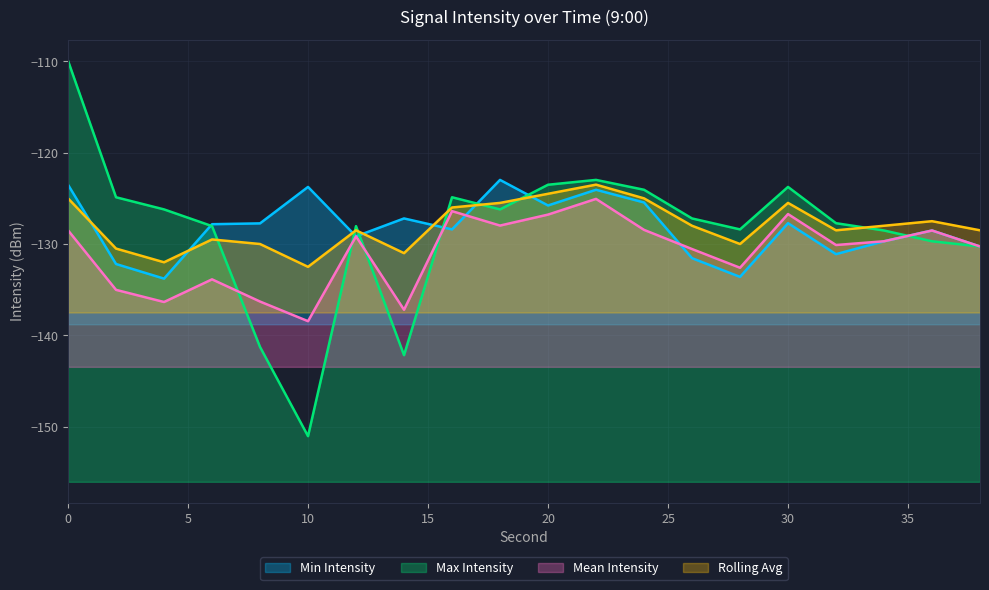

True or false: Mean Intensity has a value of -68.2 at 4.

False